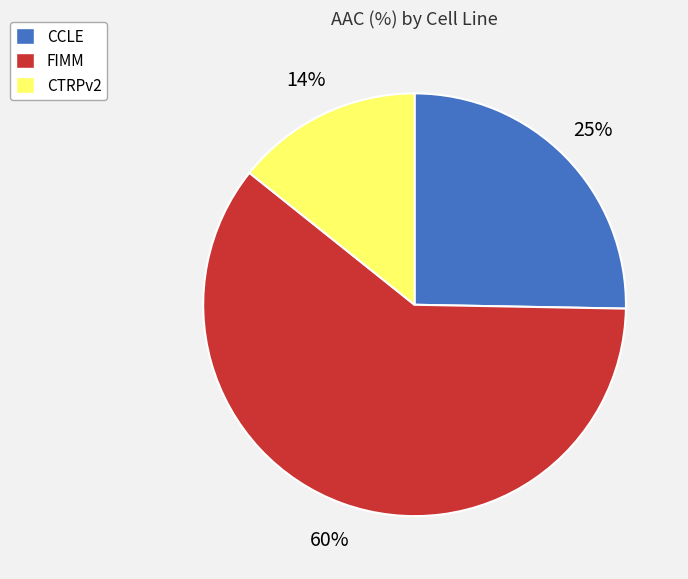

Which category has the biggest portion of the pie?

FIMM